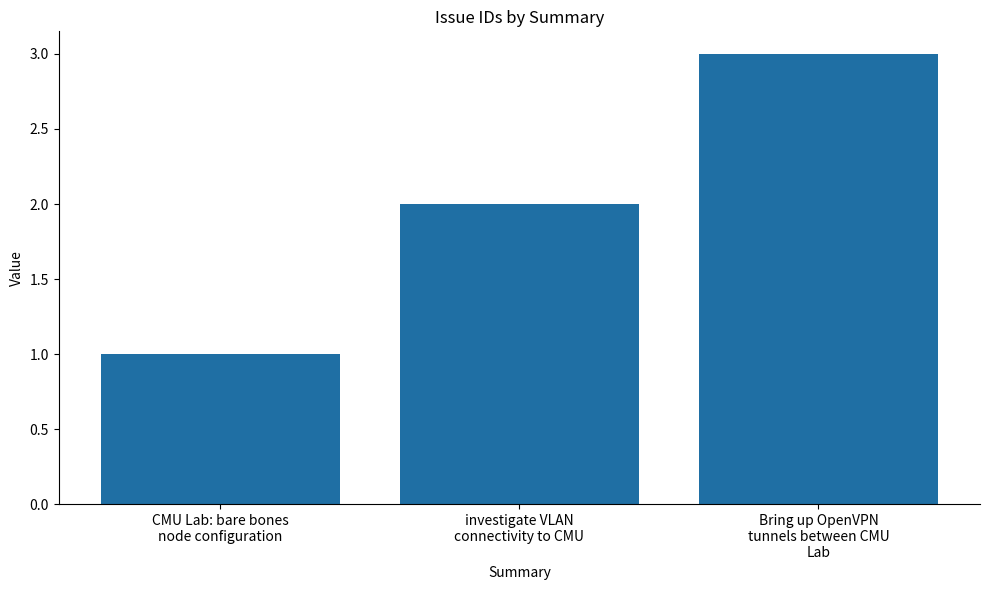

Which category has the highest value across all series?

Bring up OpenVPN
tunnels between CMU
Lab